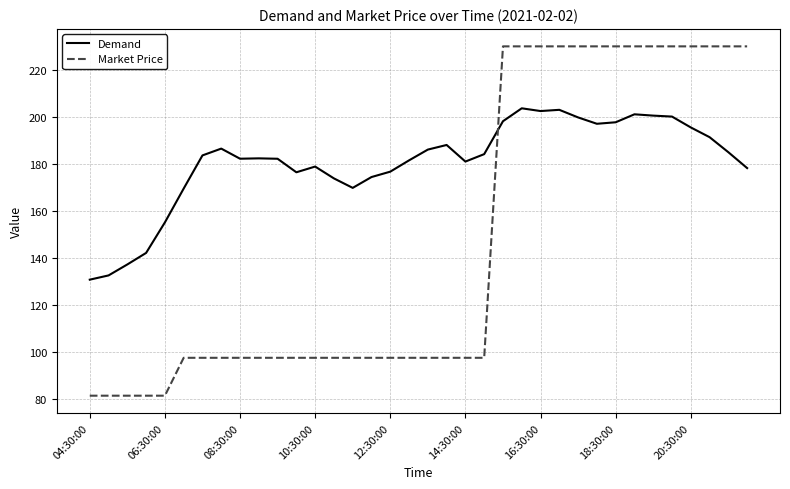

Rank the series by their maximum value, from lowest to highest.

Demand, Market Price